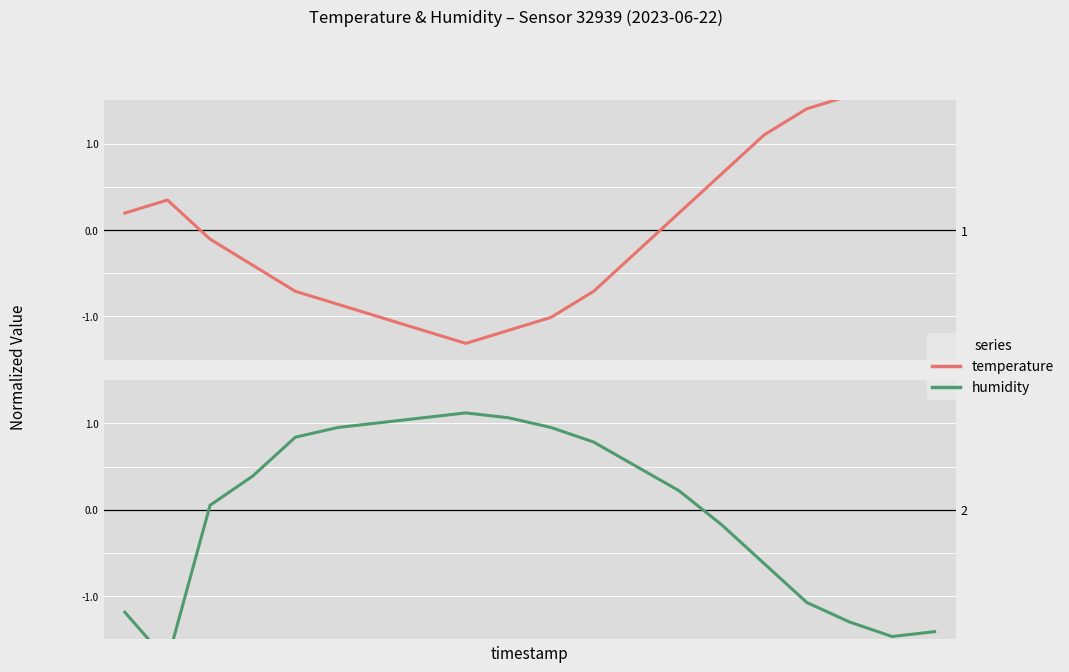

Which series has the largest range (max minus min)?

temperature